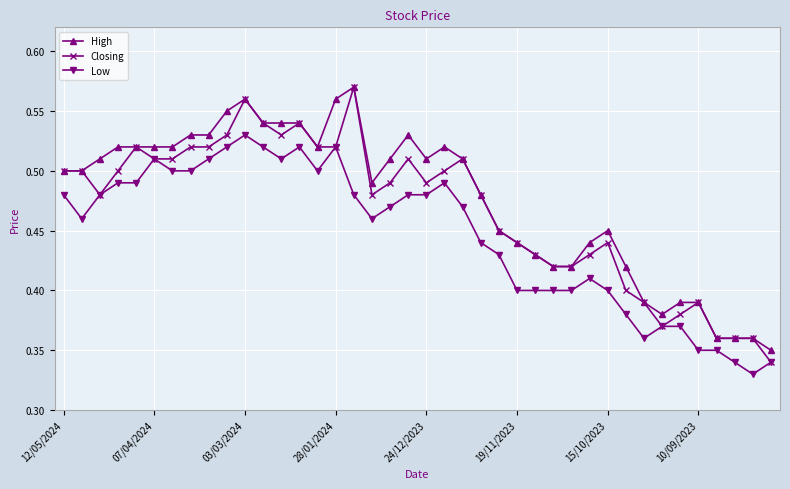

List the series in order of their overall mean, highest first.

High, Closing, Low